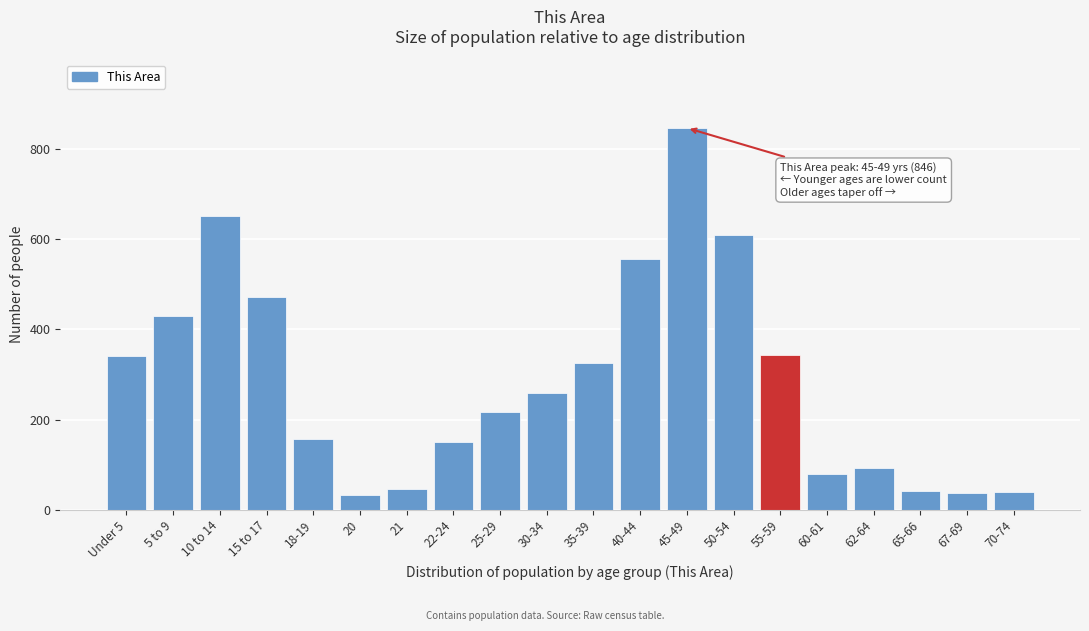

What is the label of the 7th bar from the left?

21